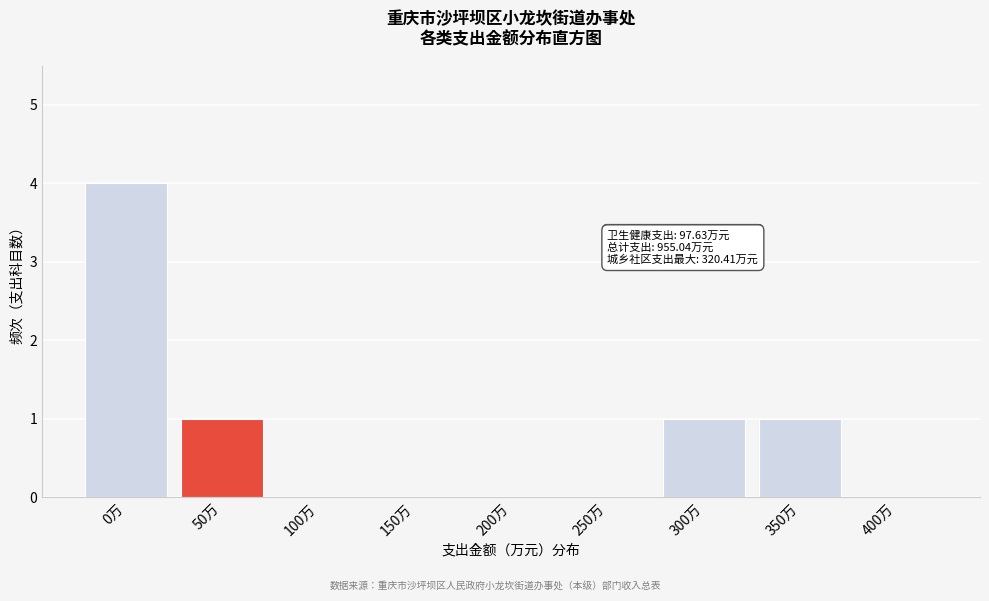

Reading left to right, list all the values displayed in this chart.

0万=4	50万=1	100万=0	150万=0	200万=0	250万=0	300万=1	350万=1	400万=0